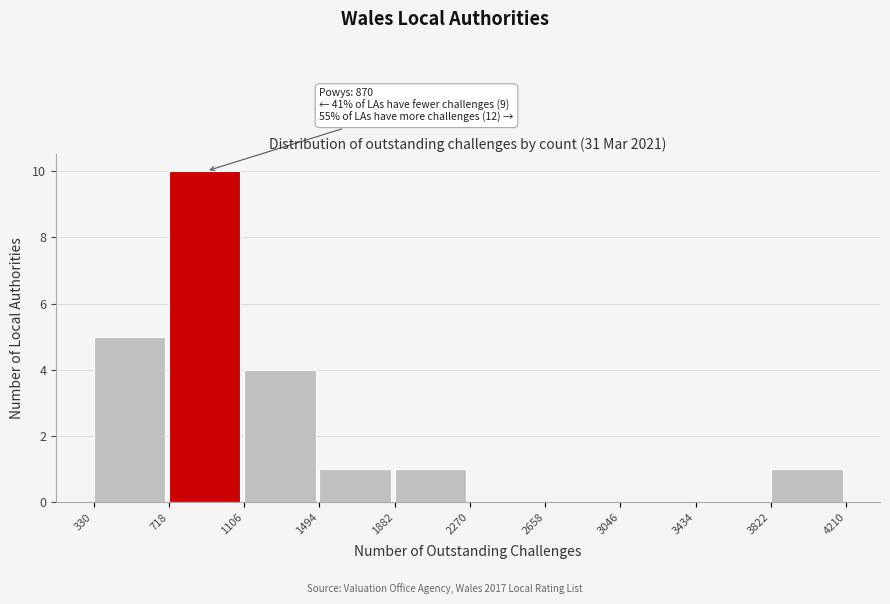

Over which range of the x-axis is the bar tallest?

718 to 1106